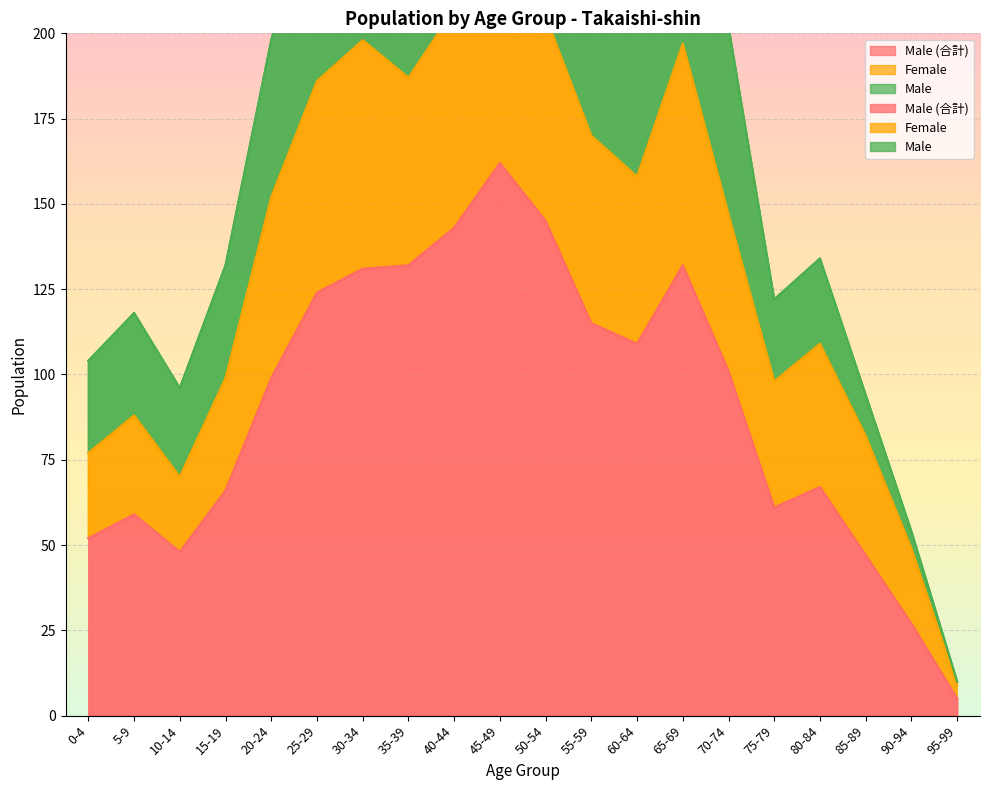

What is the value of the Female point at the 15th from the left?

147